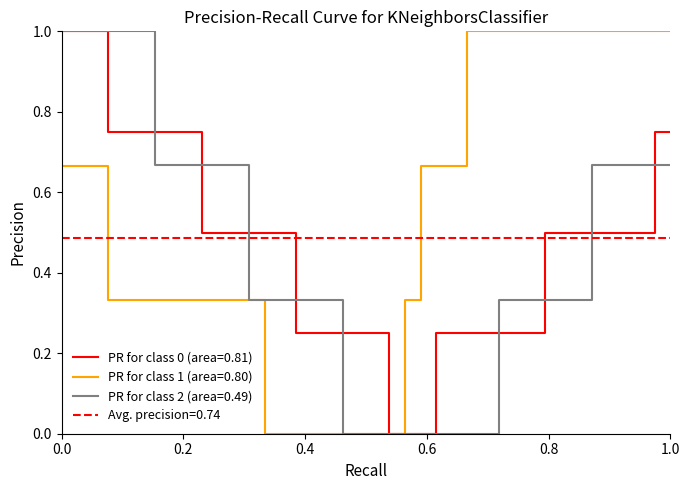

What is the maximum value for PR for class 2 (area=0.49)?

1.0